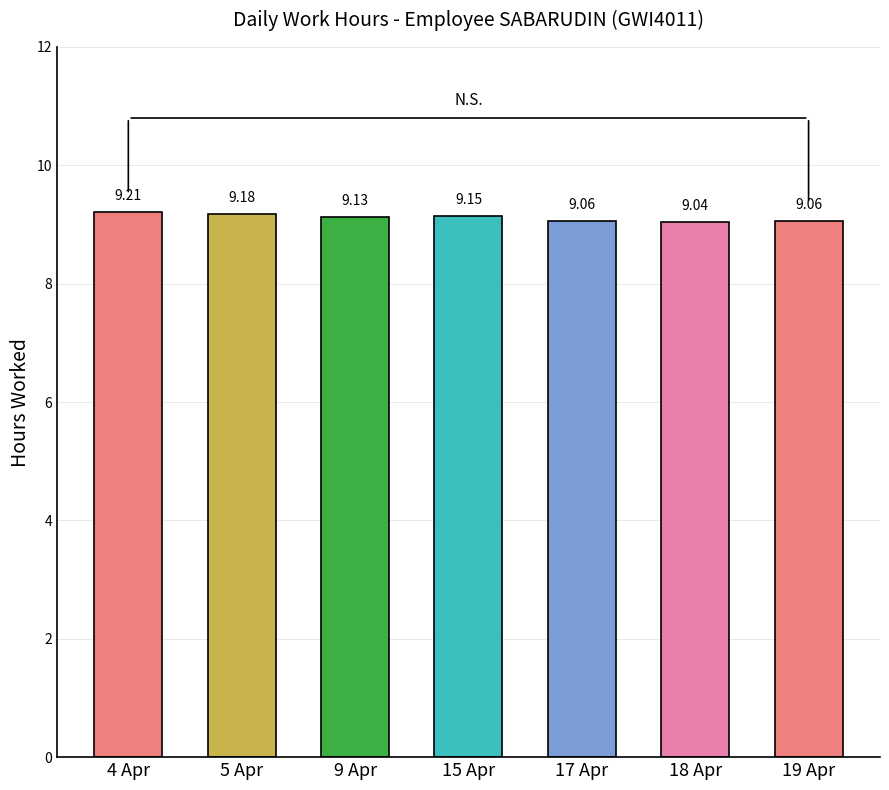

Approximately how many times larger is the value at 15 Apr compared to 9 Apr?

1.0